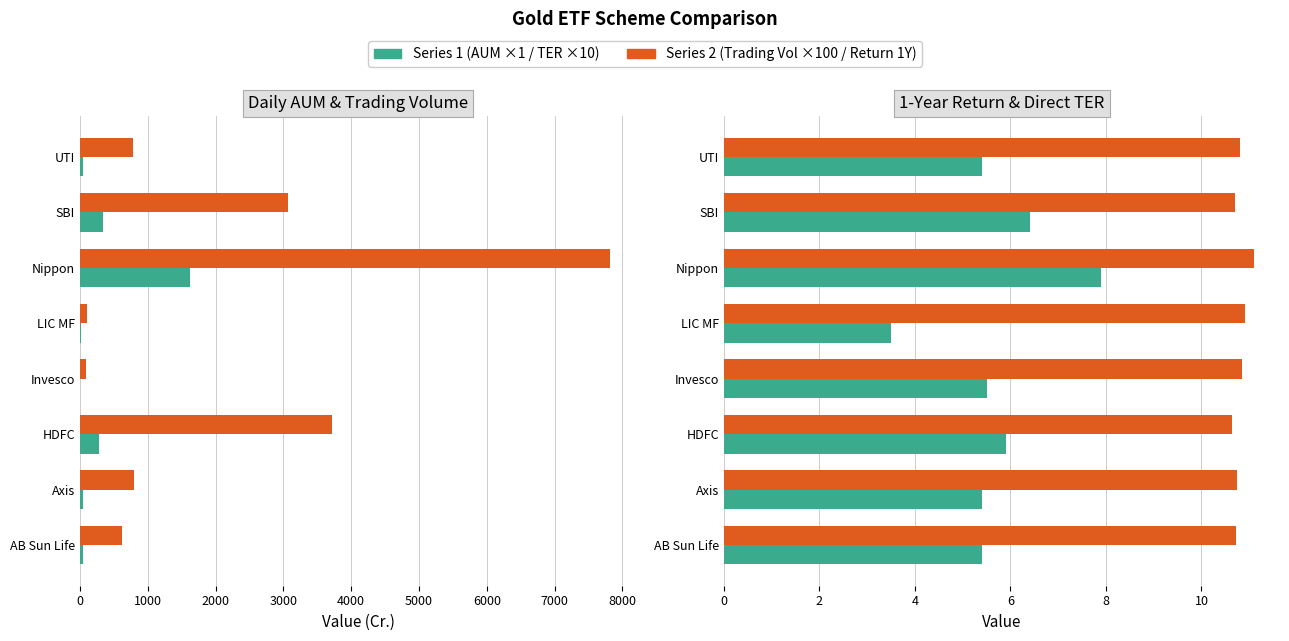

Which series has the widest spread of values?

Daily AUM (Cr.)